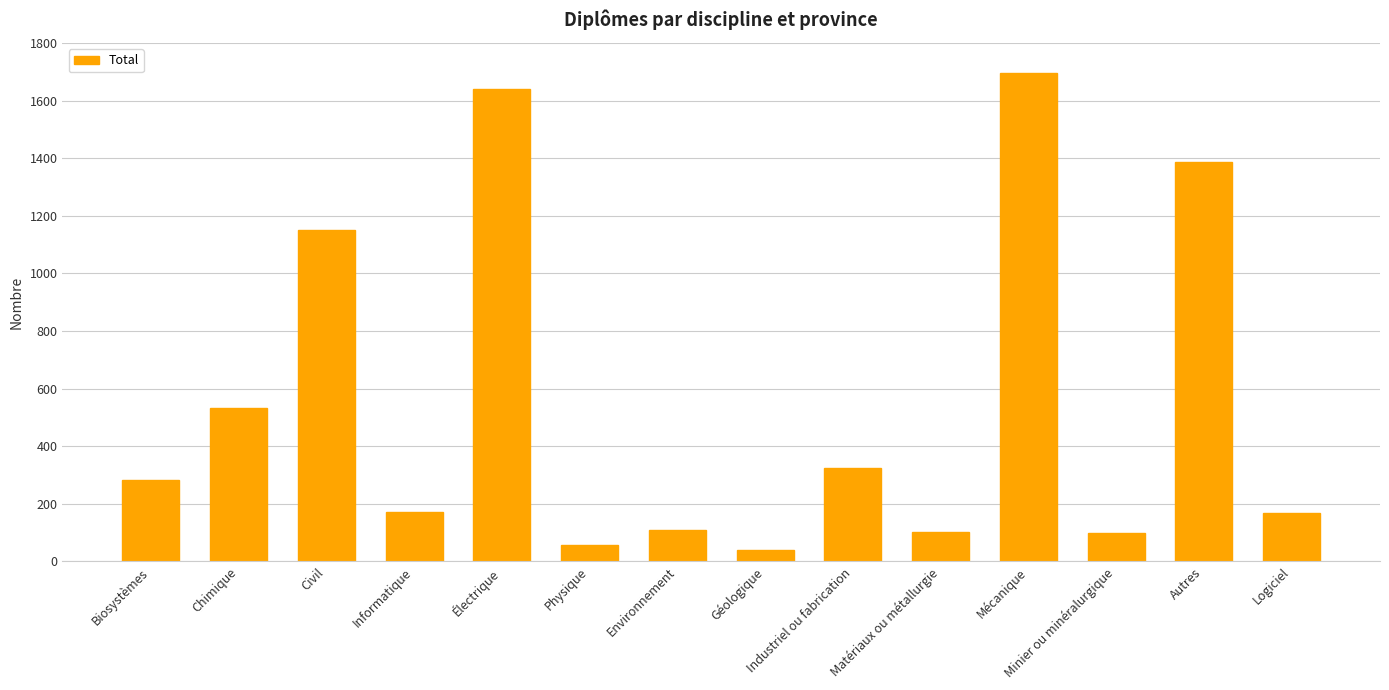

What is the label of the 4th bar from the right?

Mécanique